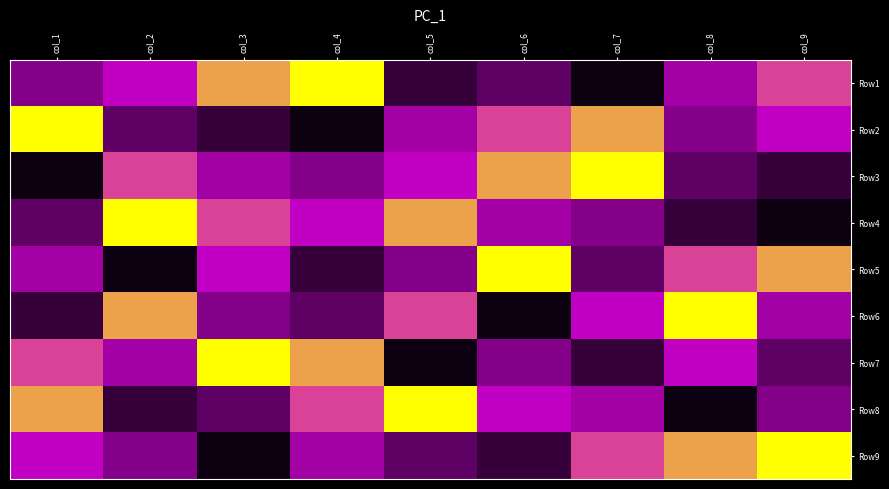

Count the number of categories in the chart.

9